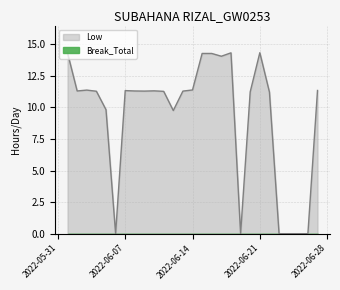

Reading left to right, extract all data points from this chart.

14.3	11.3	11.4	11.3	9.8	0.0	11.3	11.3	11.3	11.3	11.3	9.8	11.3	11.4	14.3	14.3	14.1	14.3	0.0	11.2	14.3	11.2	0.0	0.0	0.0	0.0	11.3